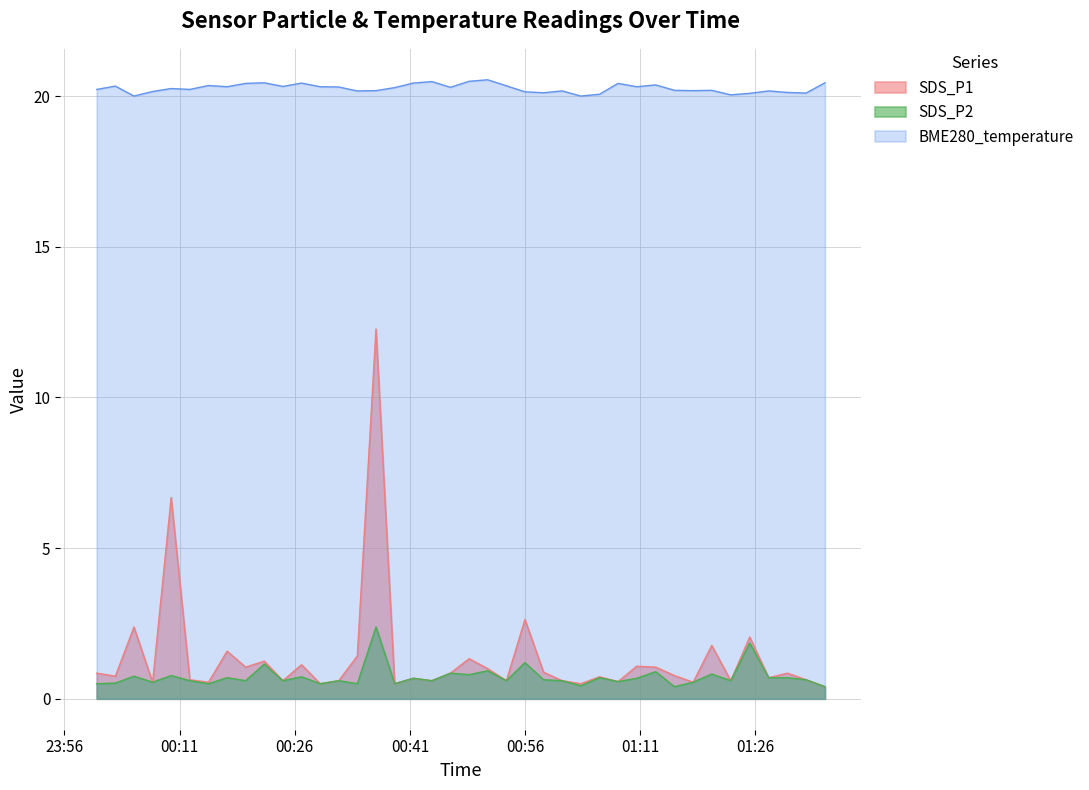

True or false: SDS_P2 and SDS_P1 intersect in this chart.

False